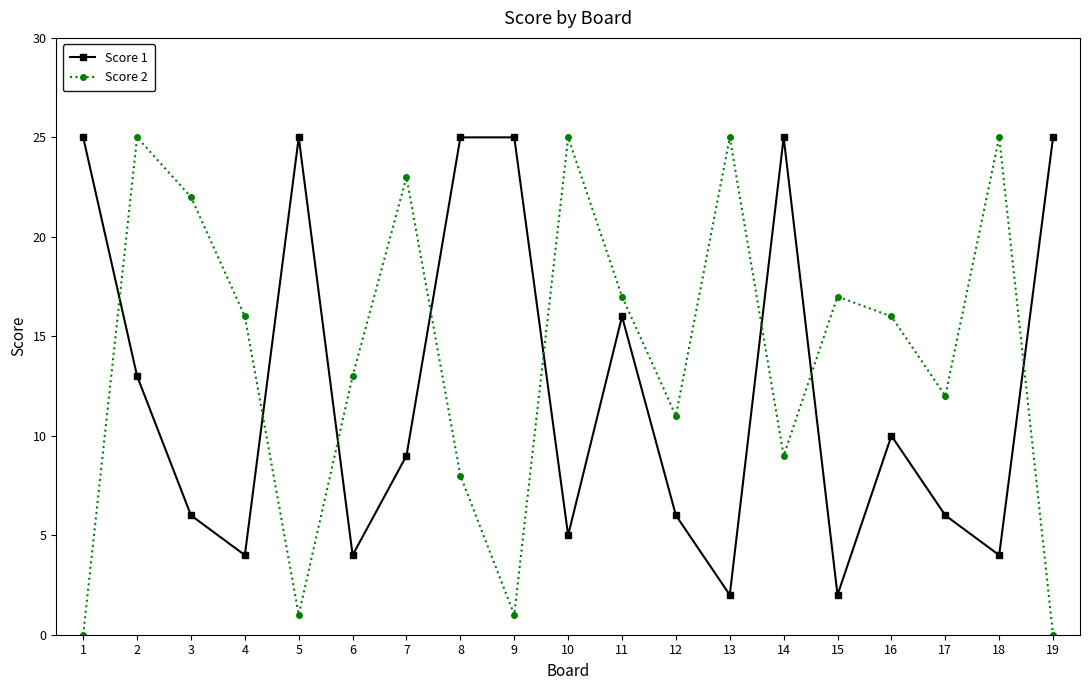

What are all the series names shown in the legend?

Score 1, Score 2